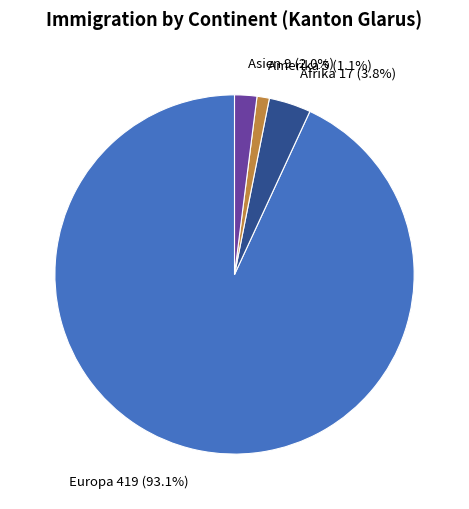

What percentage is the Europa slice, to the nearest percent?

93%